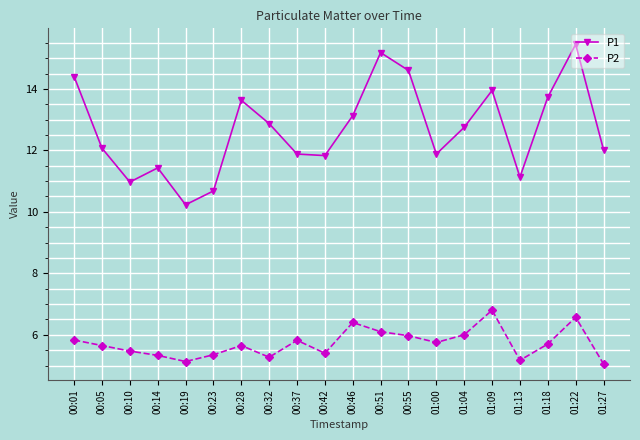

What is the highest value of the P2 series?

6.8